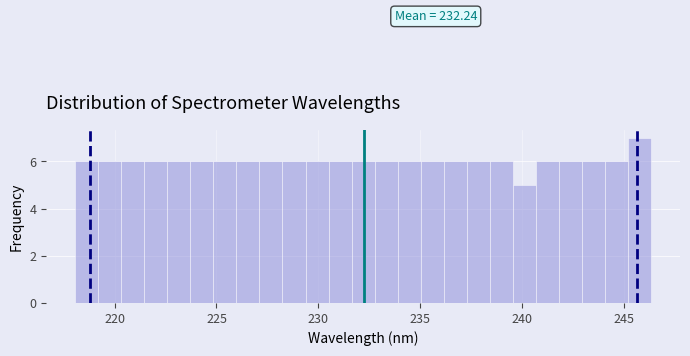

Around what value on the x-axis is the tallest bar? Give the approximate position of its centre, as read against the axis.

246.0